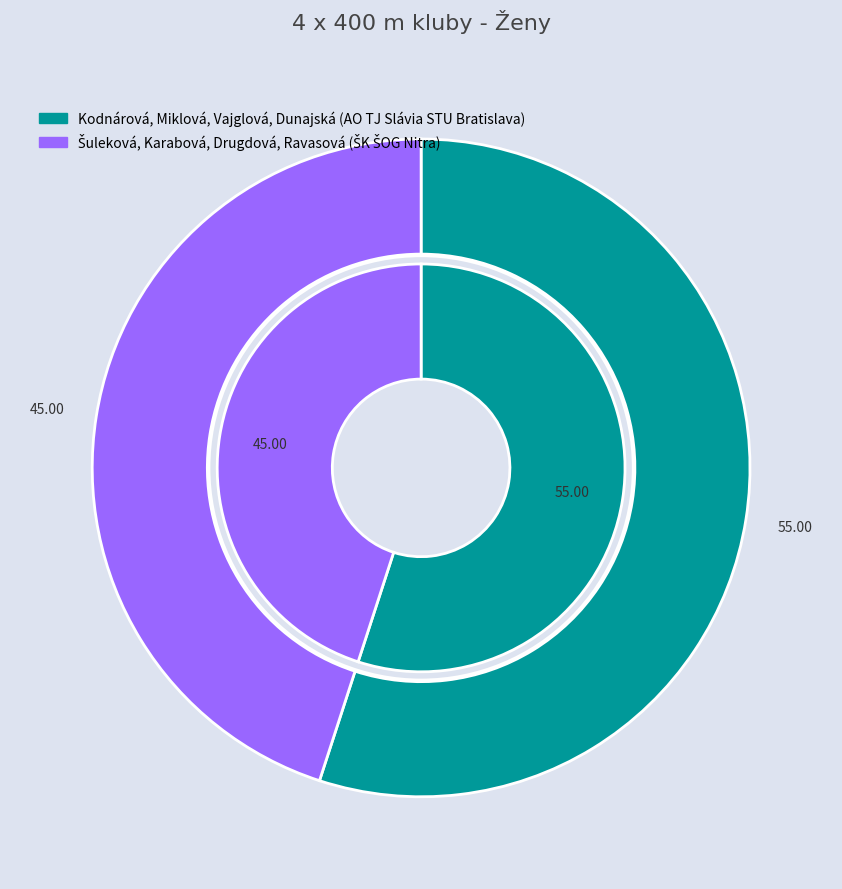

To the nearest percent, what is the average slice percentage?

50%